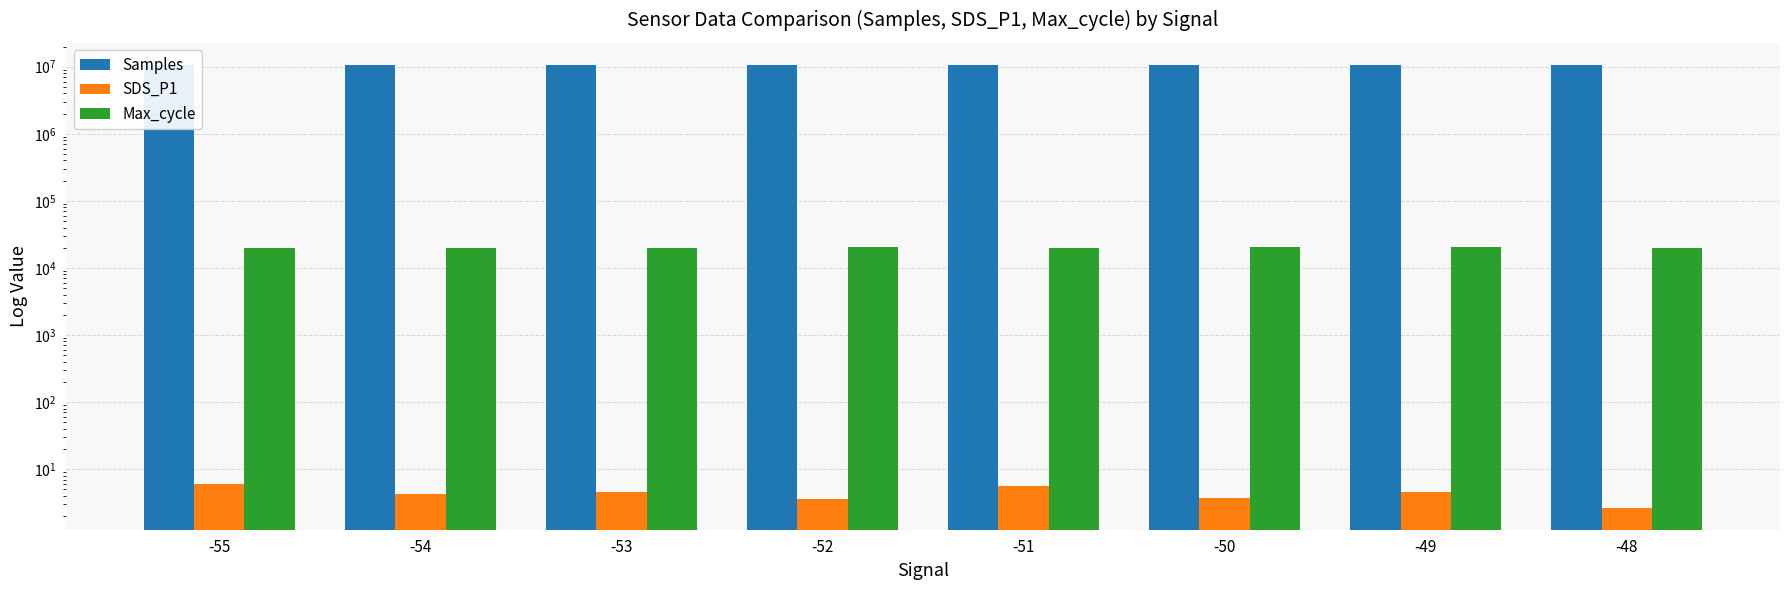

What is the difference between the maximum and minimum values in the SDS_P1 series?

3.2